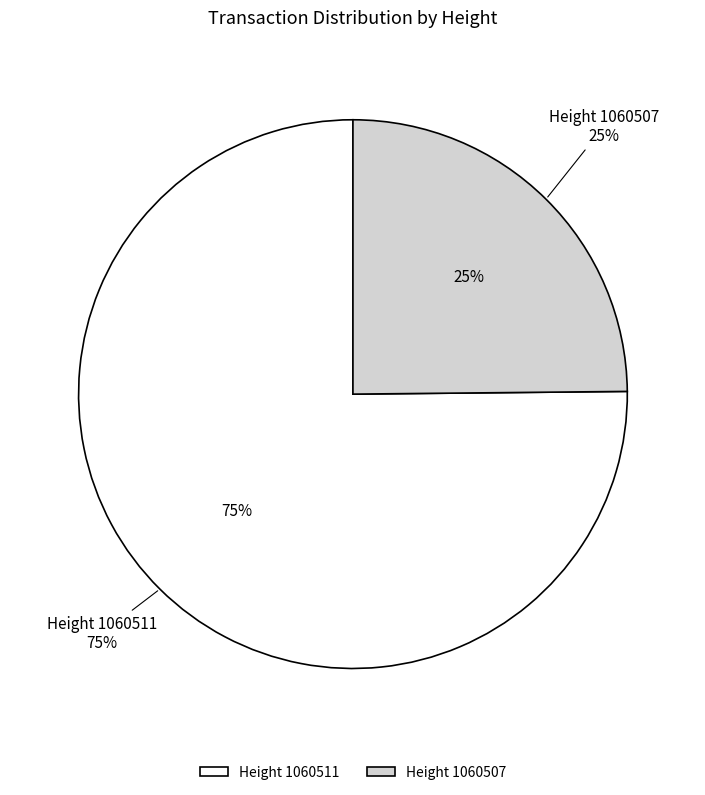

To the nearest percent, what is the average slice percentage?

50%